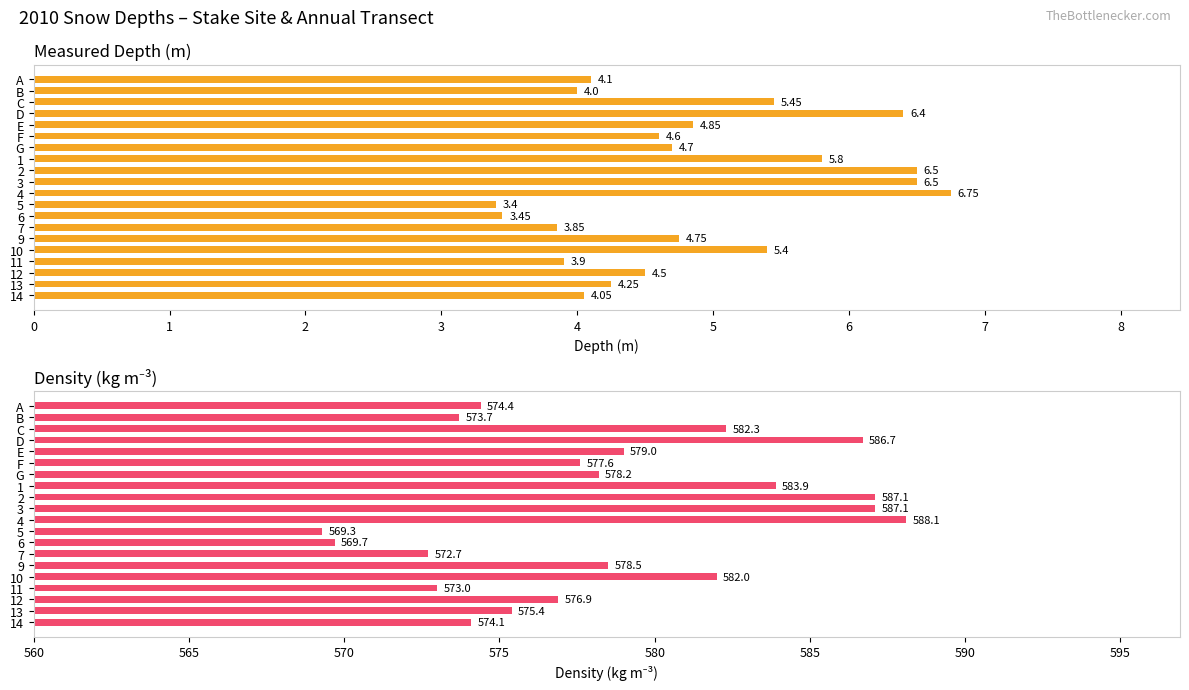

Are the bars horizontal?

Yes